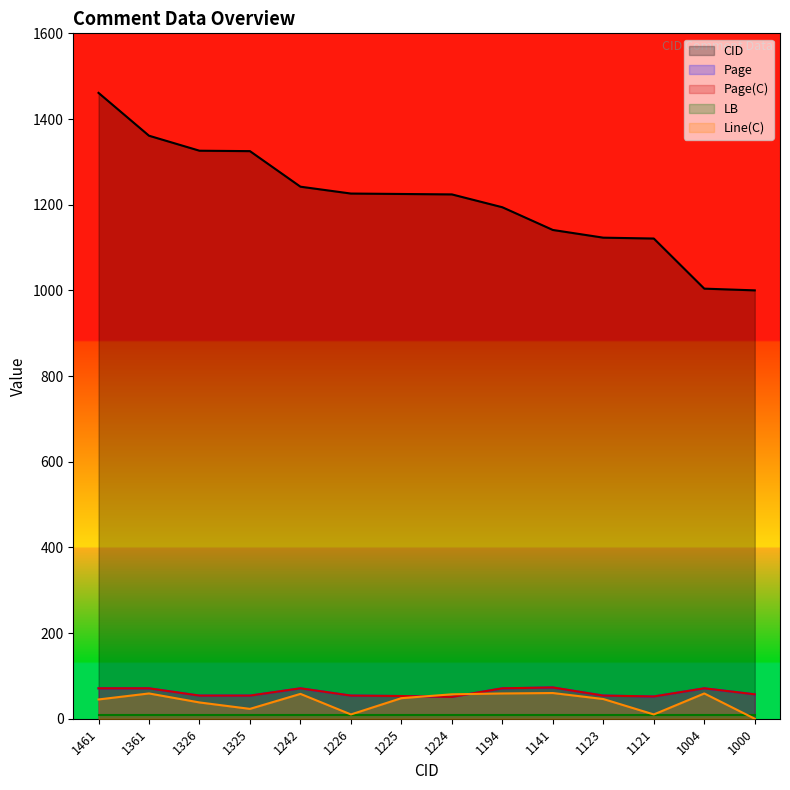

How many times do Line(C) and Page cross each other?

2